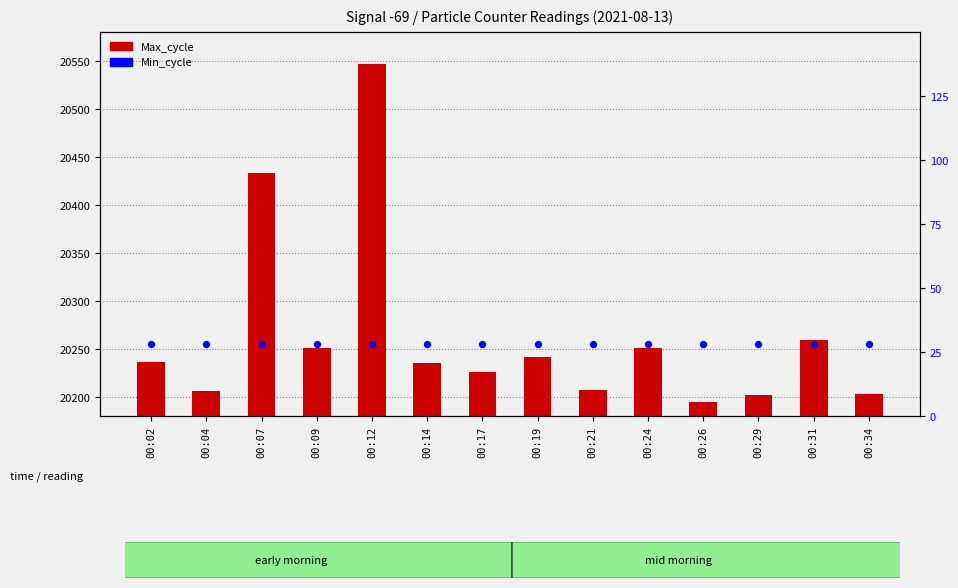

What are all the series names shown in the legend?

Max_cycle, Min_cycle